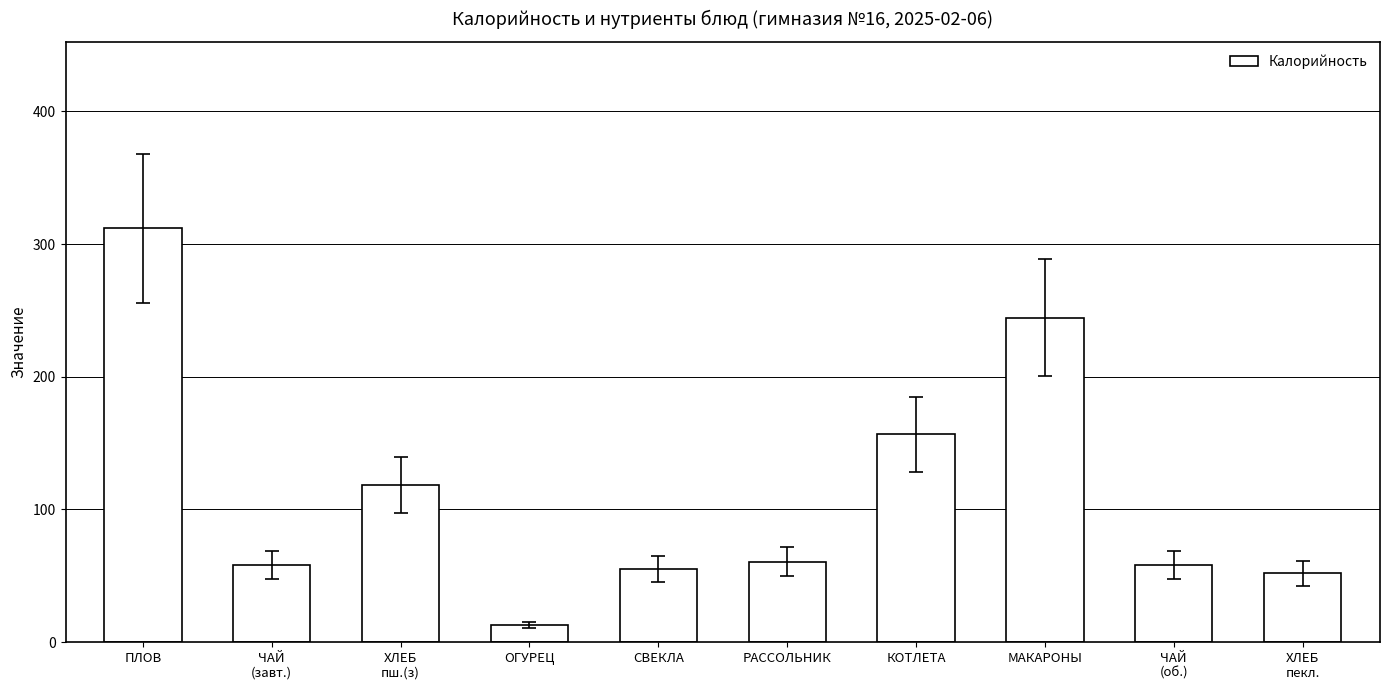

What is the change in value from ХЛЕБ
пш.(з) to ОГУРЕЦ?

-105.7